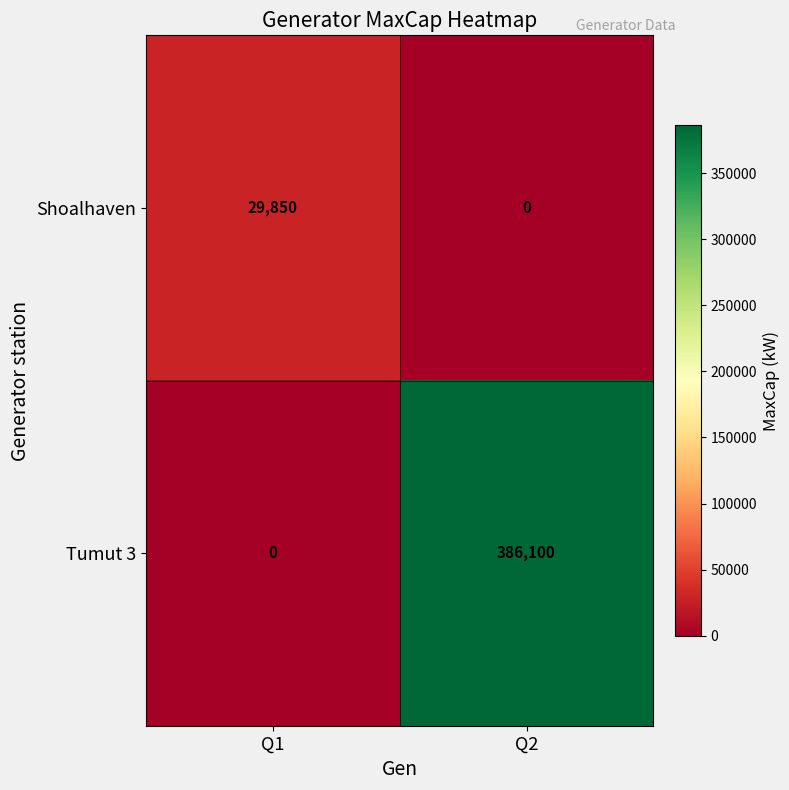

At which category is the sum across all series the highest?

Q2